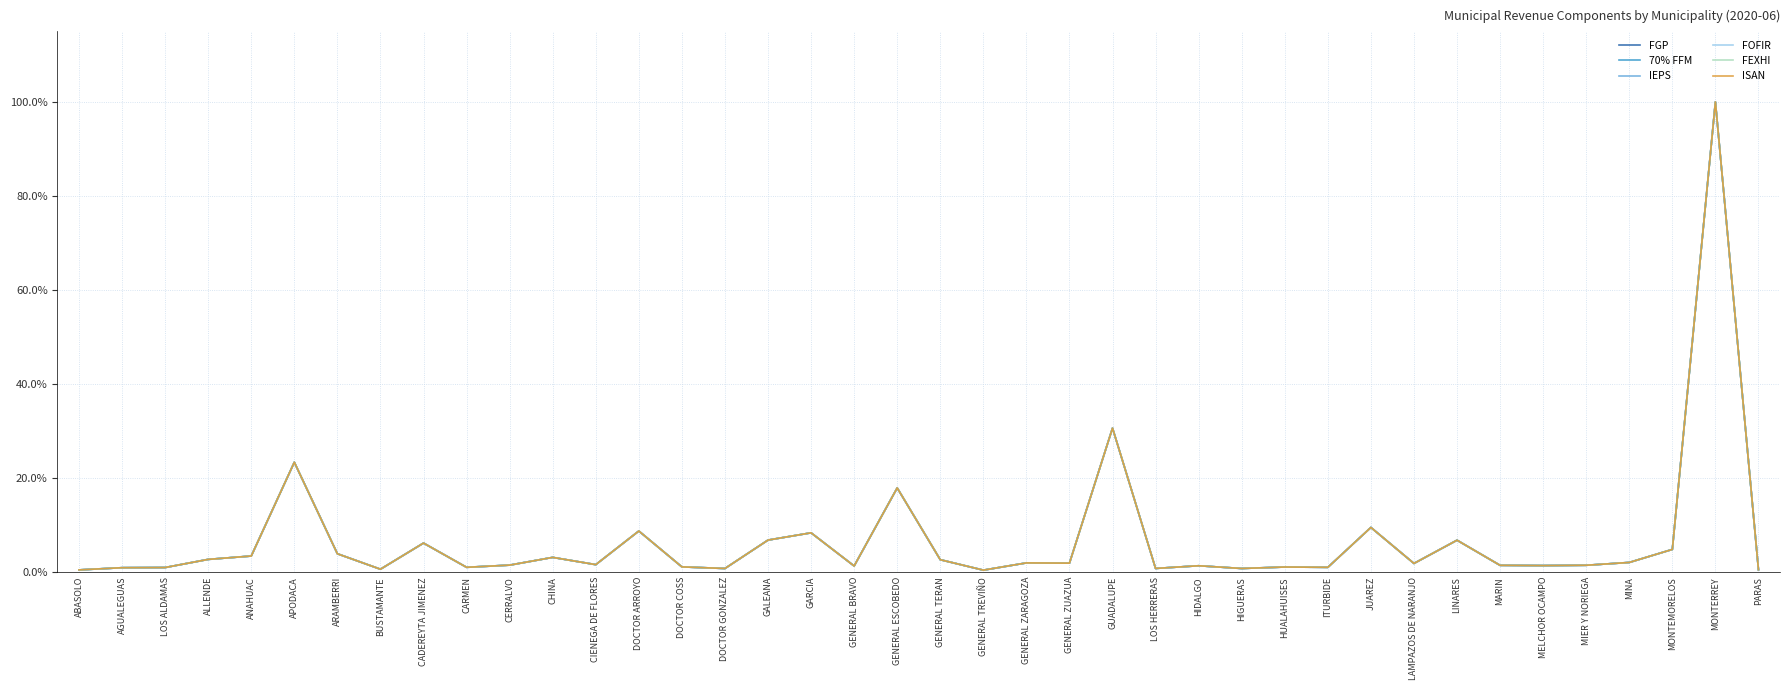

At which category is the sum across all series the highest?

MONTERREY